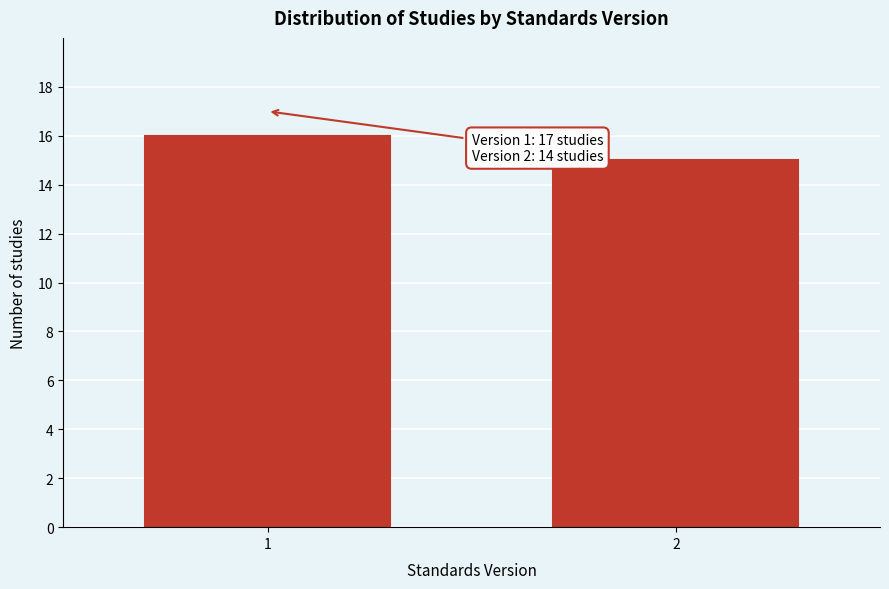

Reading left to right, what are all the values shown in this chart?

1=16	2=15